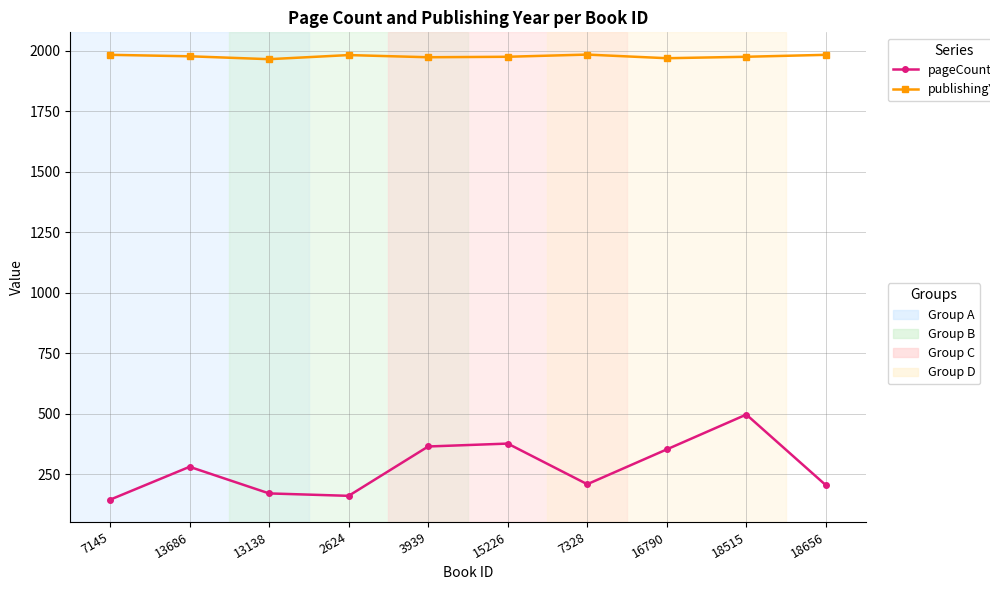

What is the spread (max minus min) of values at 15226?

1599